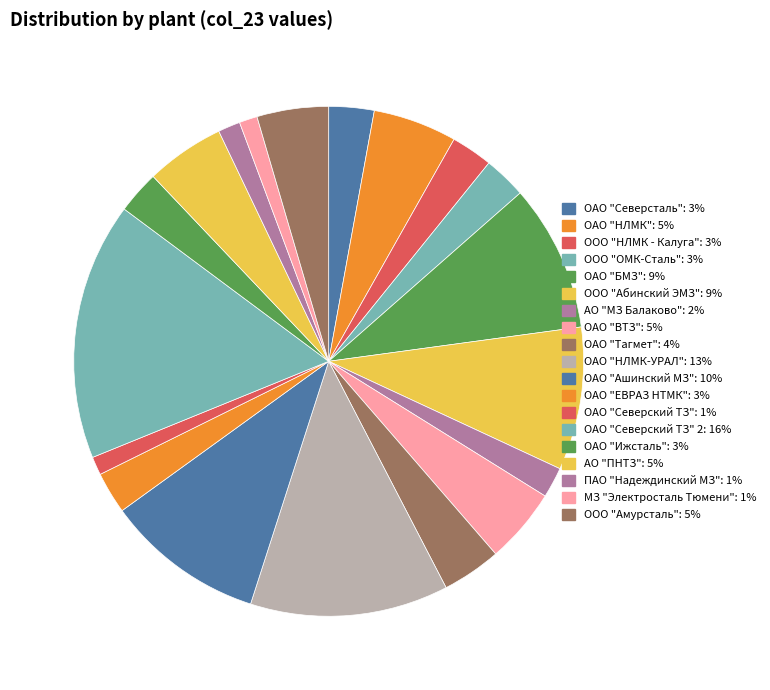

How many slices are in this pie chart?

19